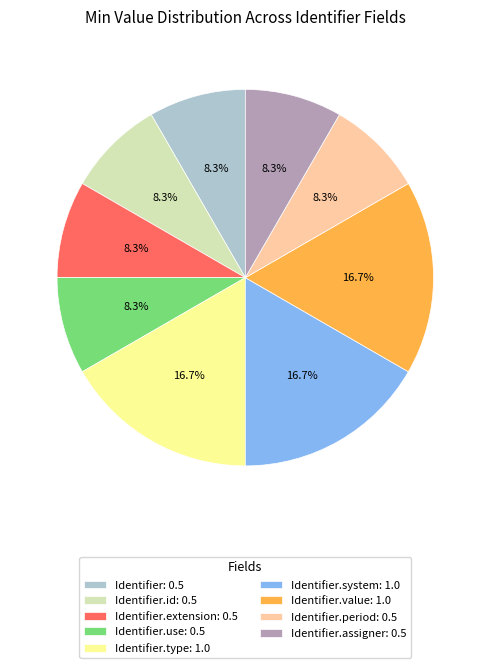

Does any single category account for the majority?

No